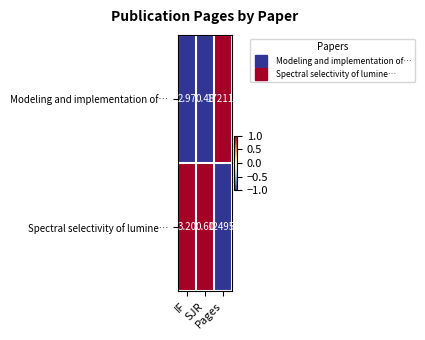

Which series has the largest total across all categories?

Modeling and implementation of…